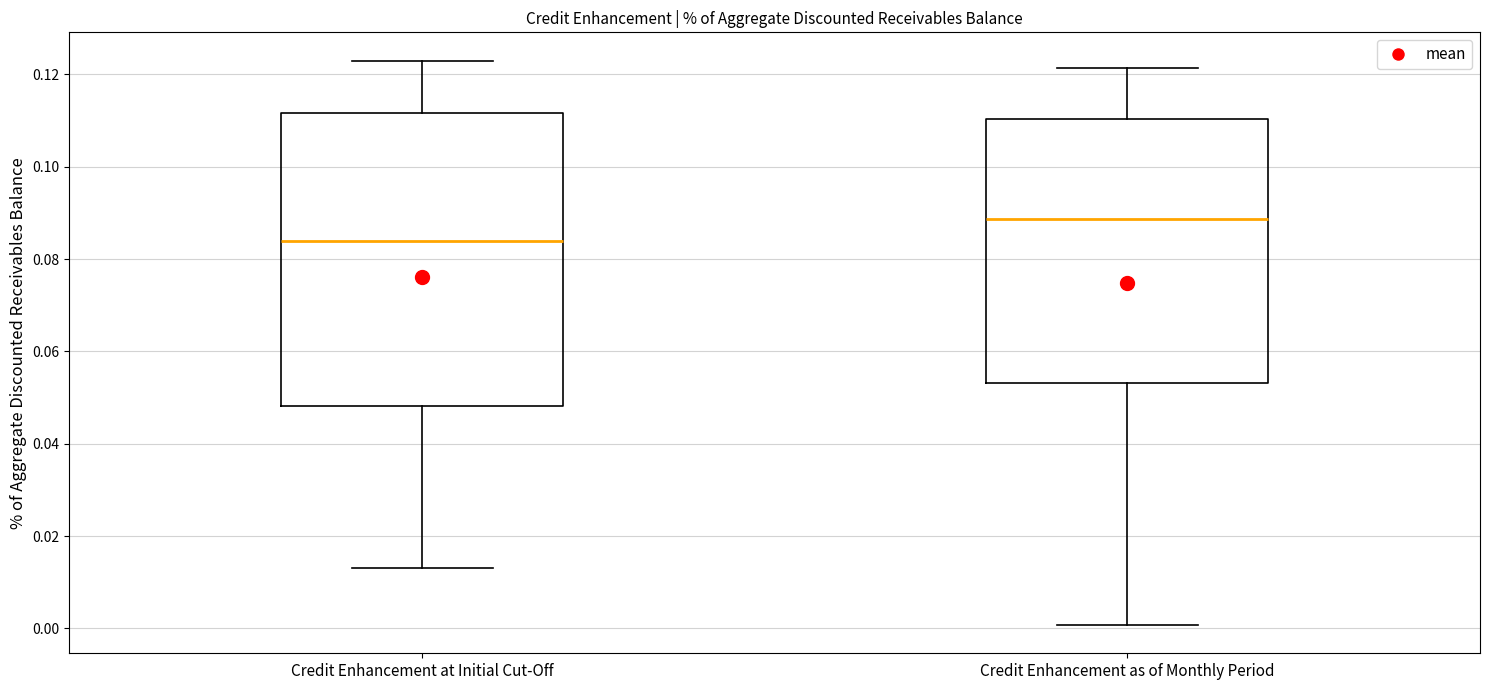

Where is the upper edge of the box for Credit Enhancement at Initial Cut-Off on the y-axis? The values are not printed on the chart, so give them approximately, as read against the axis.

0.112